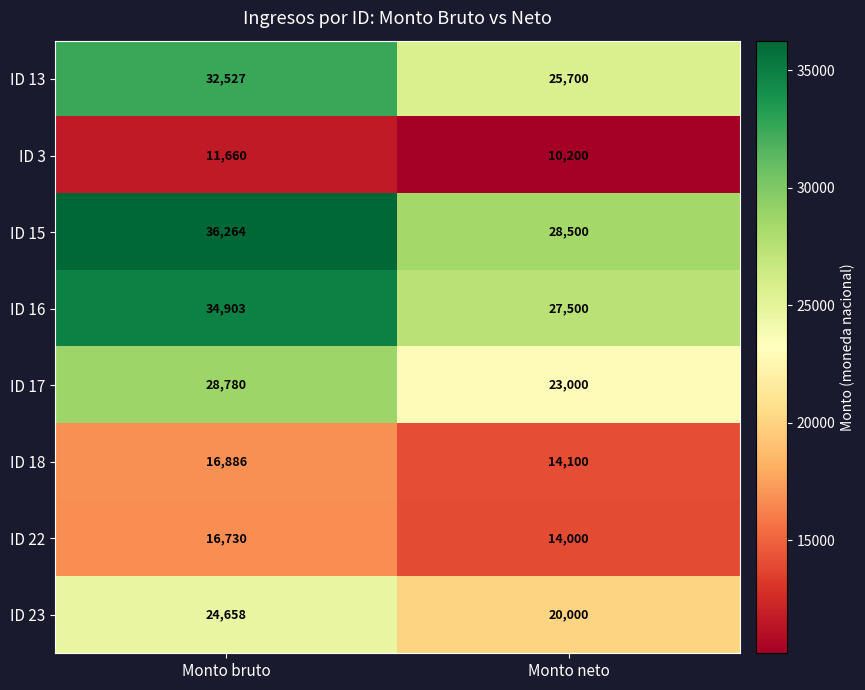

What is the average value of the ID 15 series?

32382